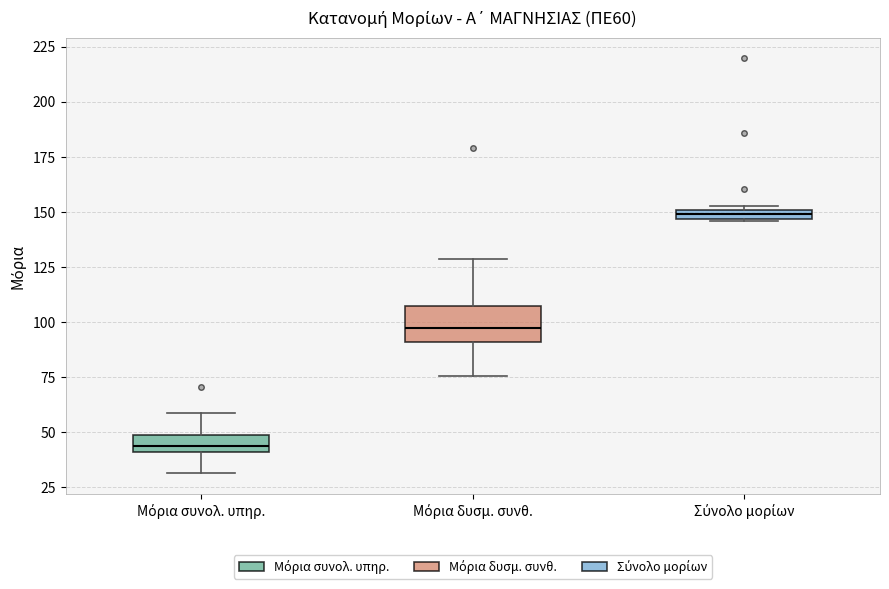

Which box is the tallest, from its lower edge to its upper edge?

Μόρια δυσμ. συνθ.